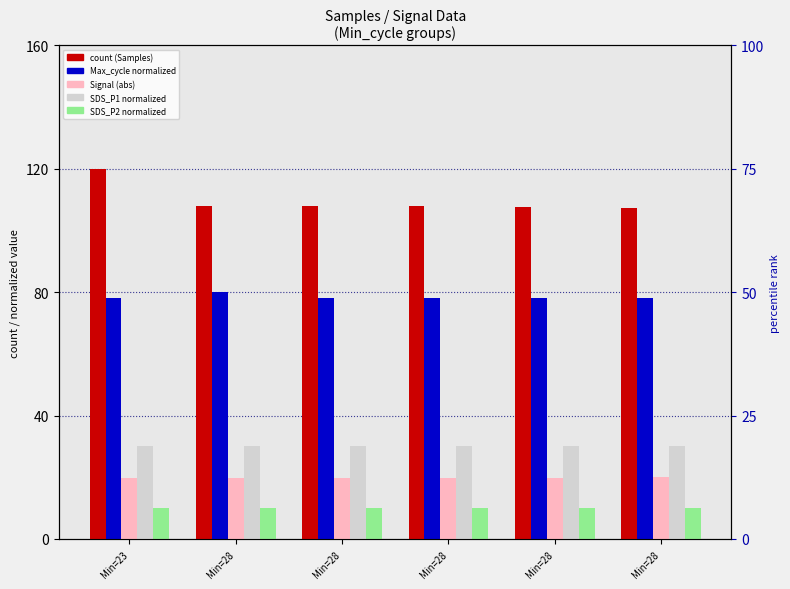

Rank the series at Min=28 from highest to lowest value.

Samples (count), Max_cycle, SDS_P1, Signal (abs), SDS_P2